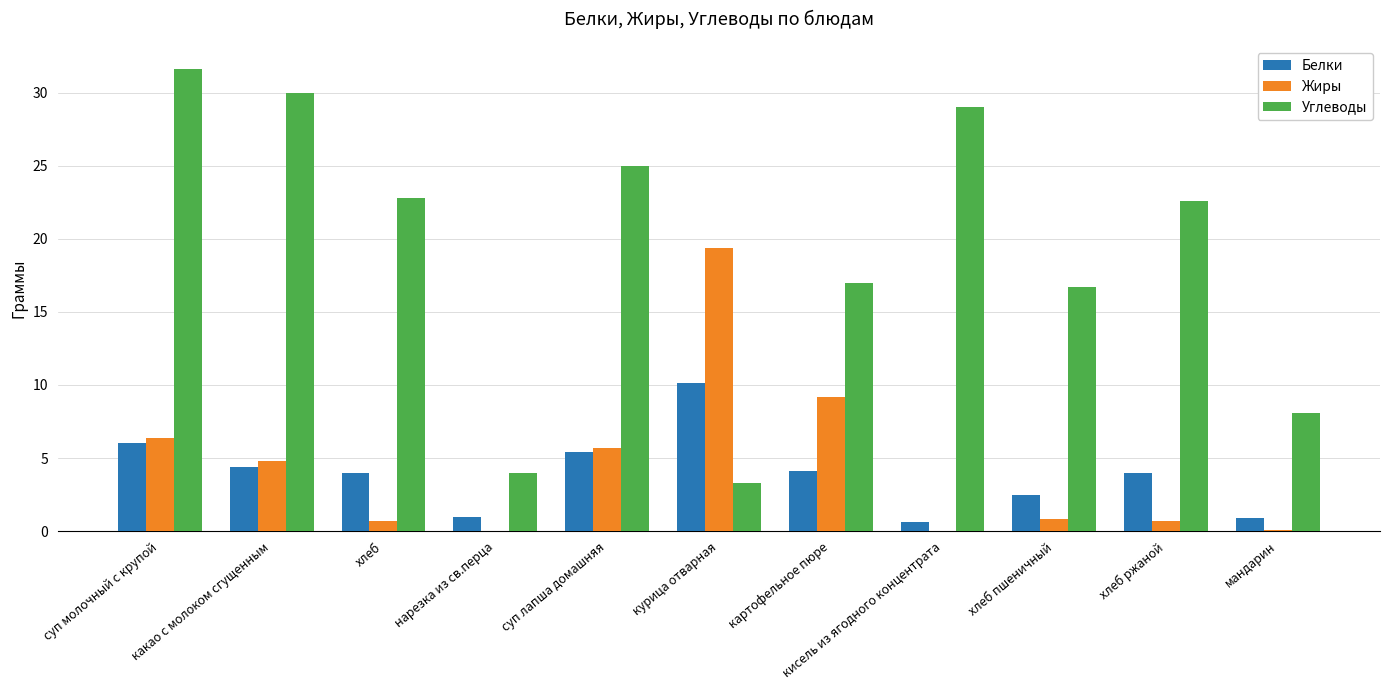

Which category has the highest value in the Белки series?

курица отварная